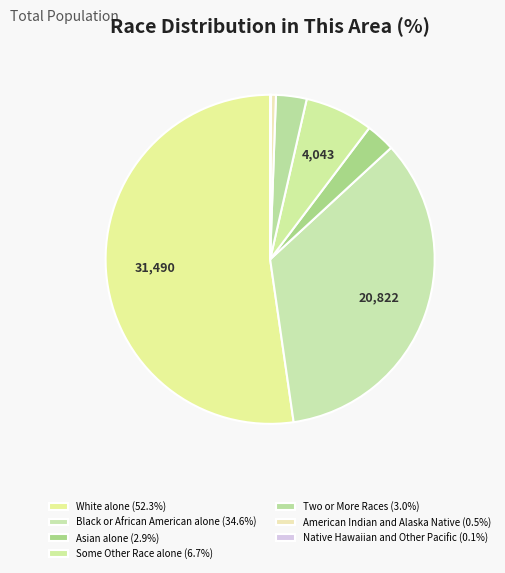

Between Some Other Race alone and Two or More Races, which is larger?

Some Other Race alone